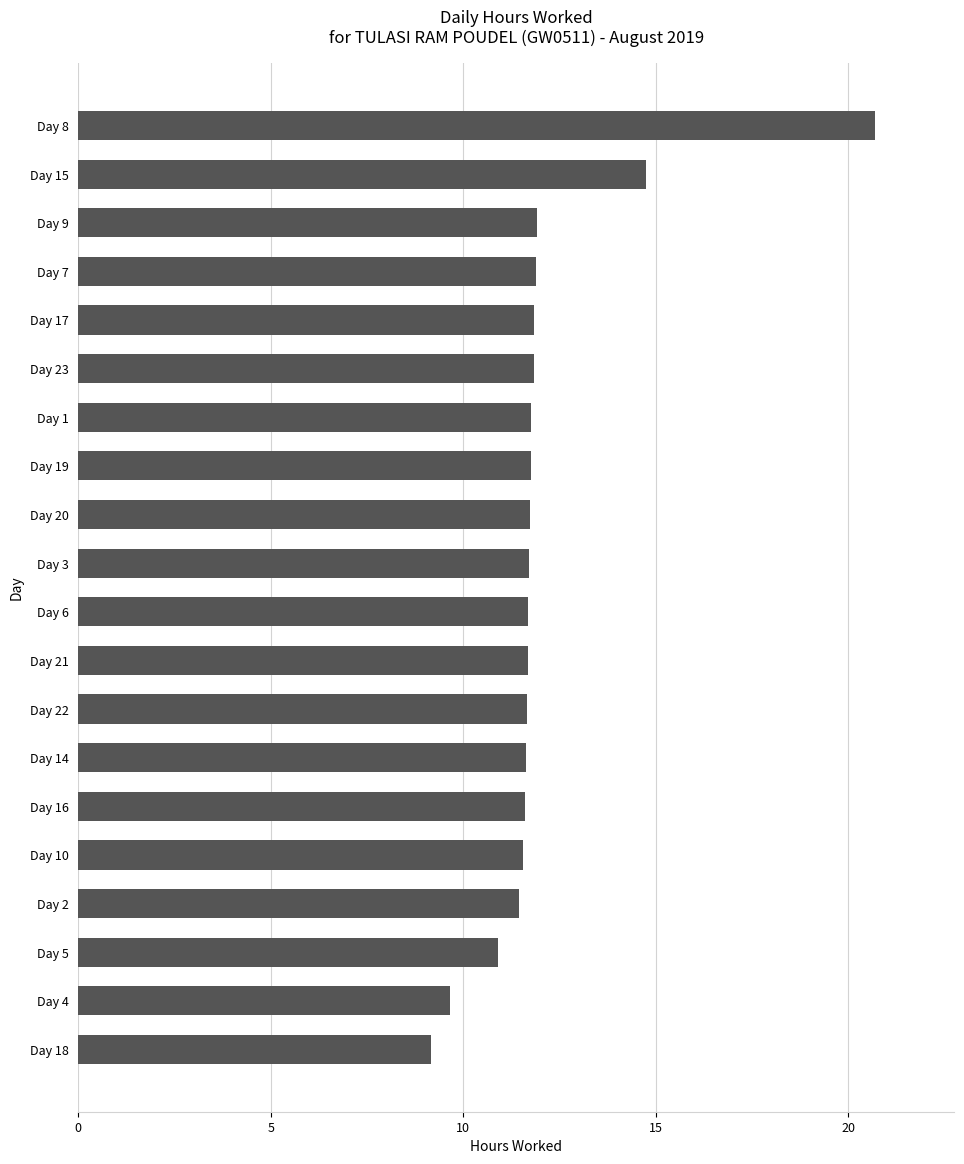

What is the approximate value at Day 19?

11.8